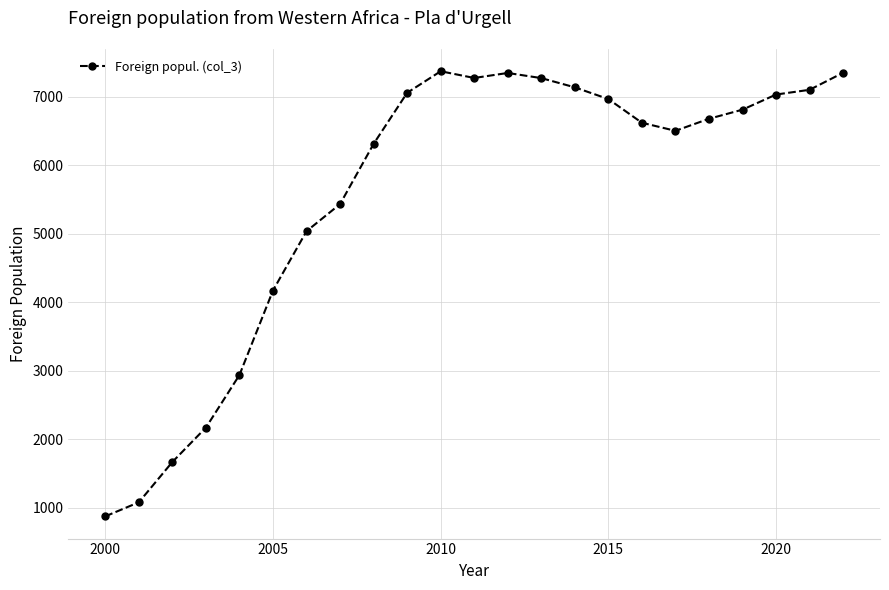

What is the value of the 16th point from the left?

6969